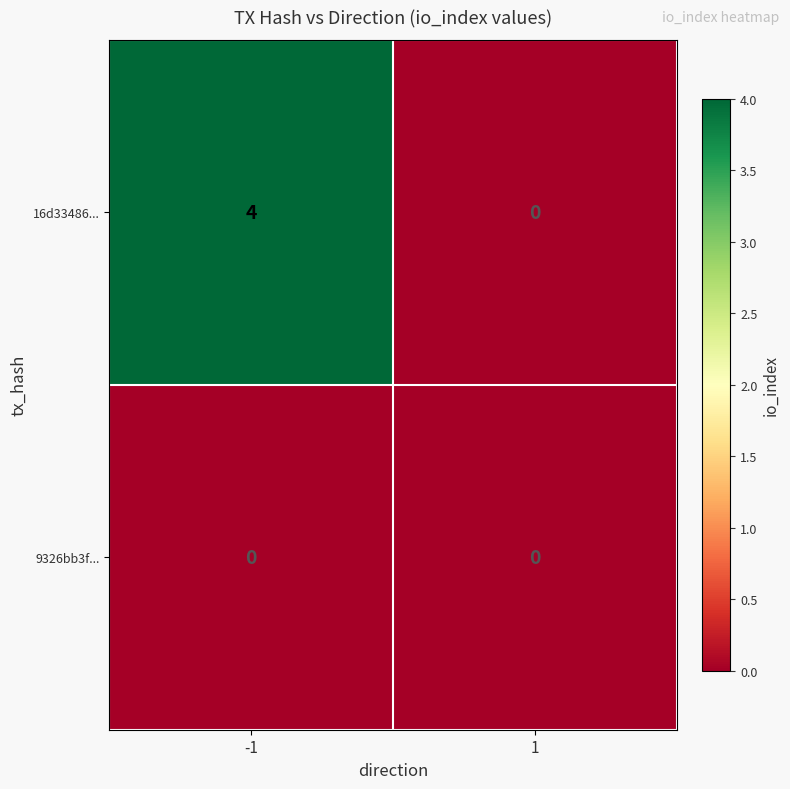

What is the maximum value shown in the chart?

4